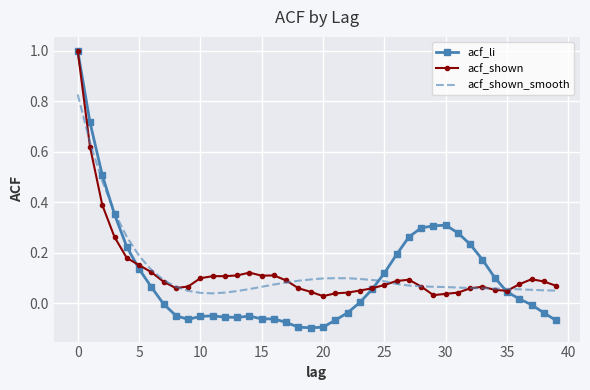

True or false: acf_shown_smooth and acf_li intersect in this chart.

True